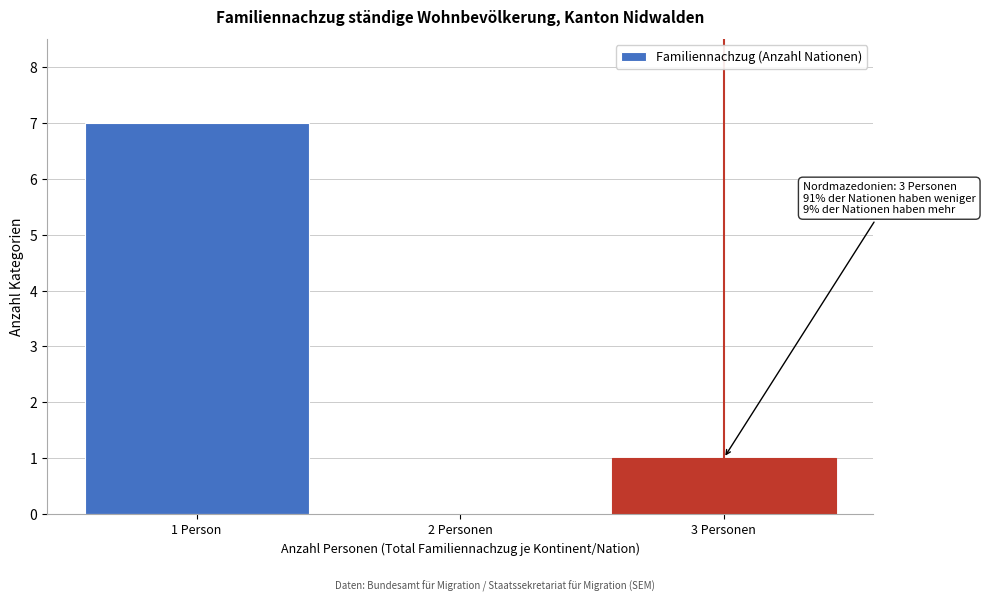

Reading right to left, transcribe all the data shown in this chart.

3 Personen=1	2 Personen=0	1 Person=7